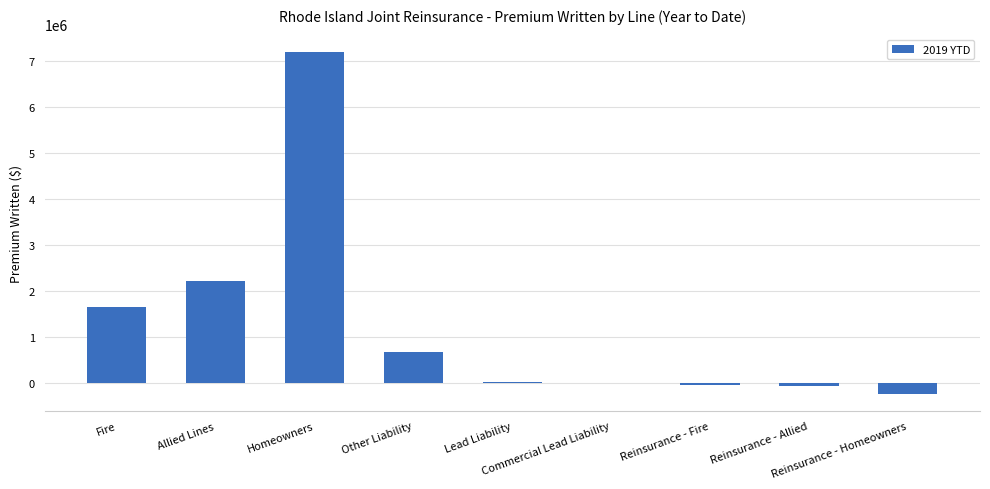

What is the sum of all values?

11373497.3